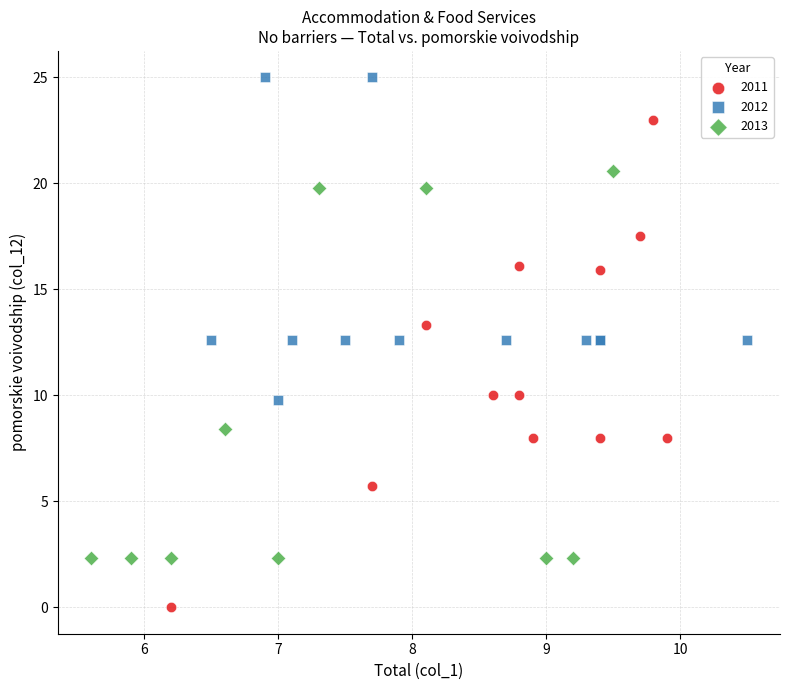

Which series reaches the maximum Y coordinate?

2012